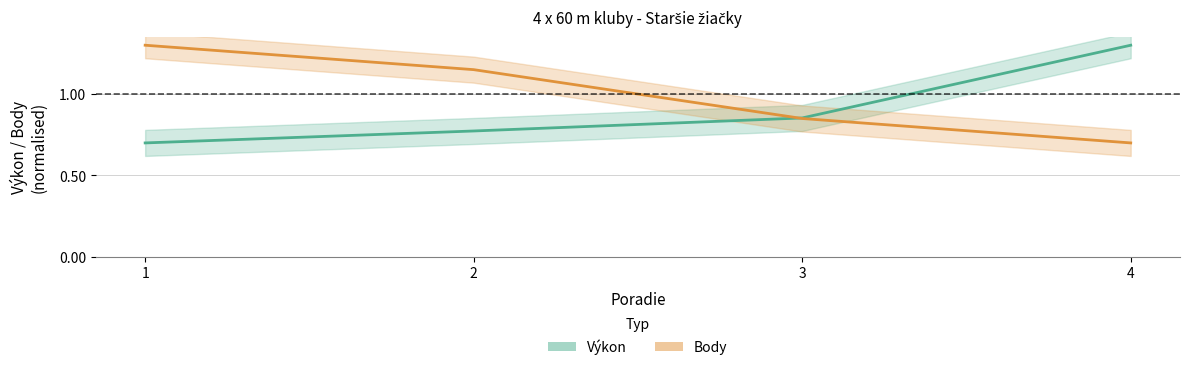

True or false: Body and Výkon cross at least once.

True